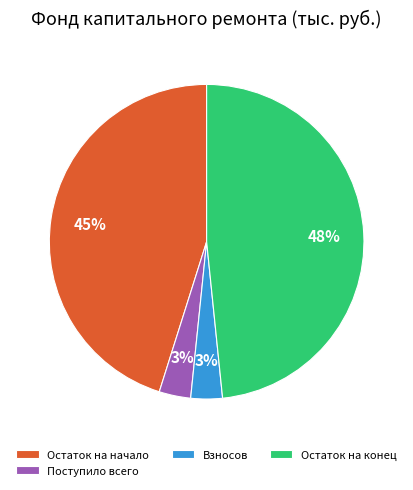

Does Остаток на конец represent more than half of the total?

No